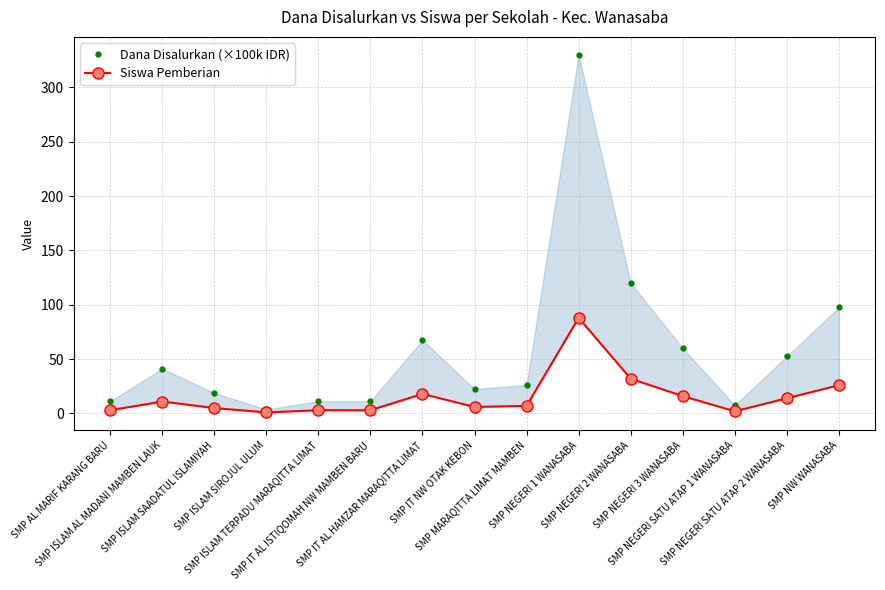

Reading right to left, extract all data points from this chart.

Dana Disalurkan (×100k IDR): 97.5	52.5	7.5	60.0	120.0	330.0	26.2	22.5	67.5	11.2	11.2	3.8	18.8	41.2	11.2
Siswa Pemberian: 26.0	14.0	2.0	16.0	32.0	88.0	7.0	6.0	18.0	3.0	3.0	1.0	5.0	11.0	3.0